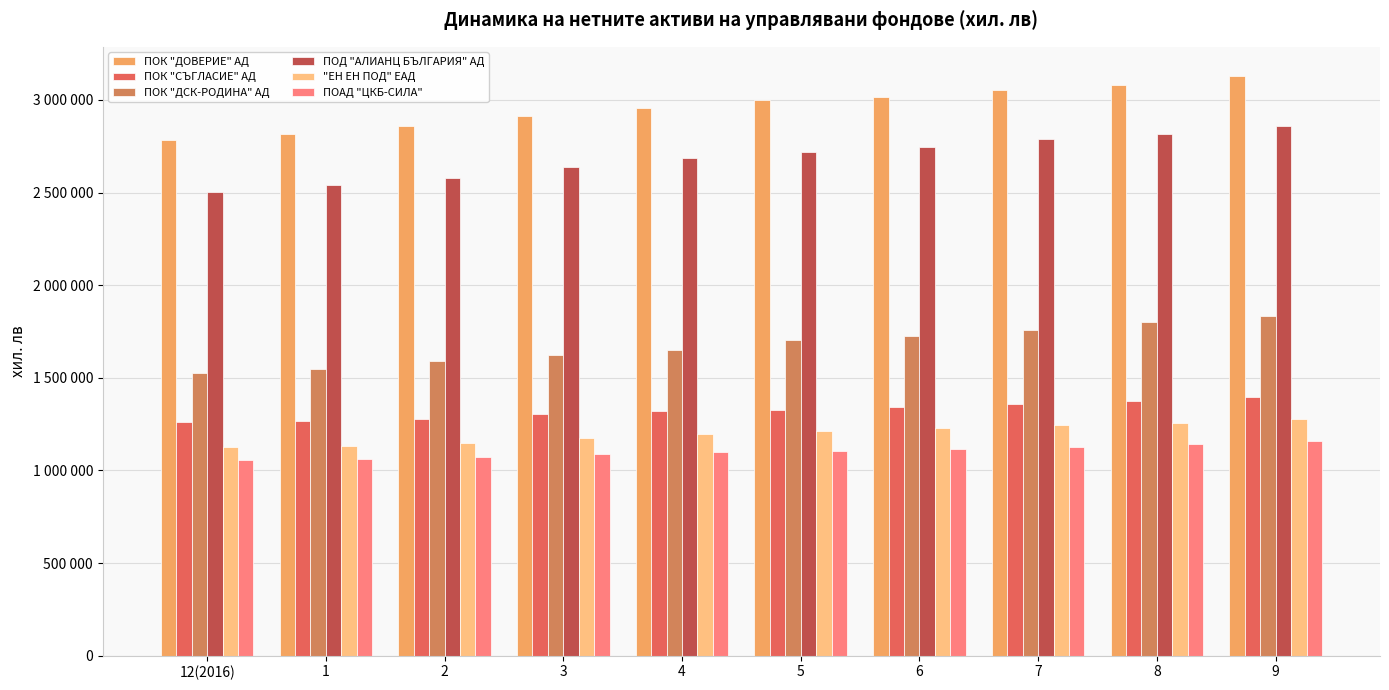

Are the bars grouped side by side (vs. stacked)?

Yes